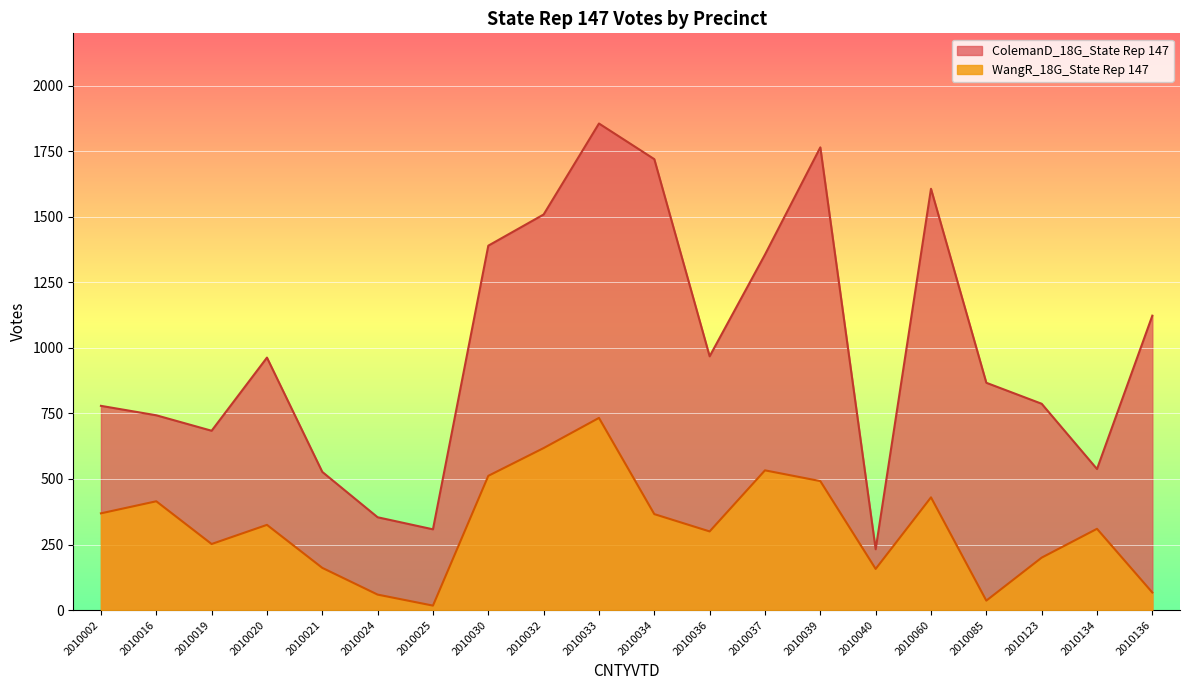

Count the number of data series in this chart.

2